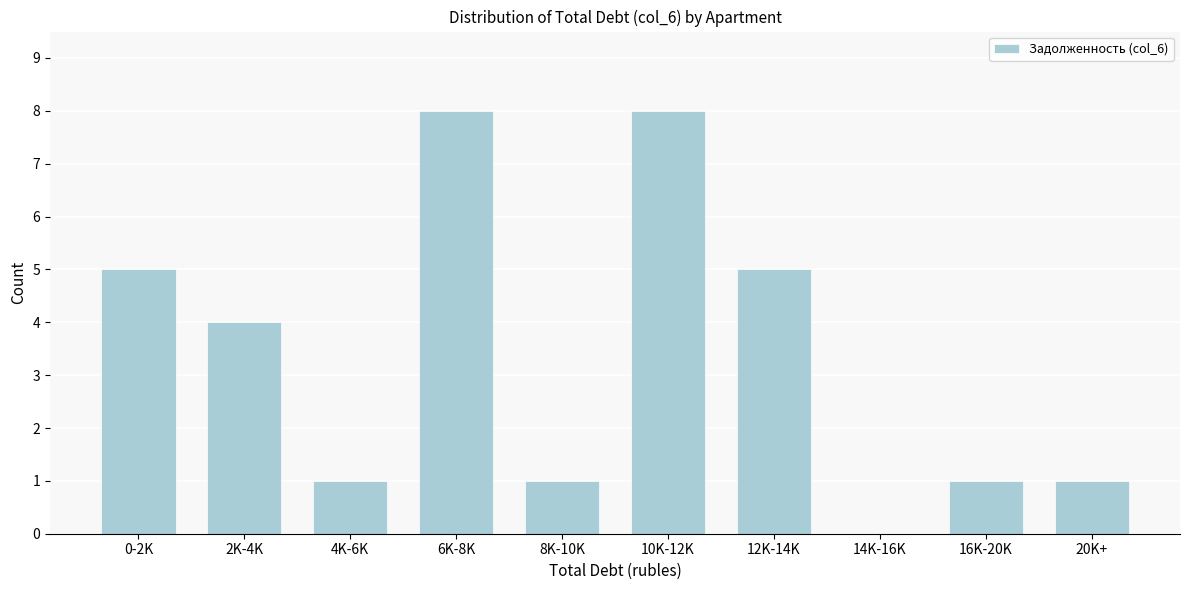

Reading left to right, list all the values displayed in this chart.

0-2K=5	2K-4K=4	4K-6K=1	6K-8K=8	8K-10K=1	10K-12K=8	12K-14K=5	14K-16K=0	16K-20K=1	20K+=1